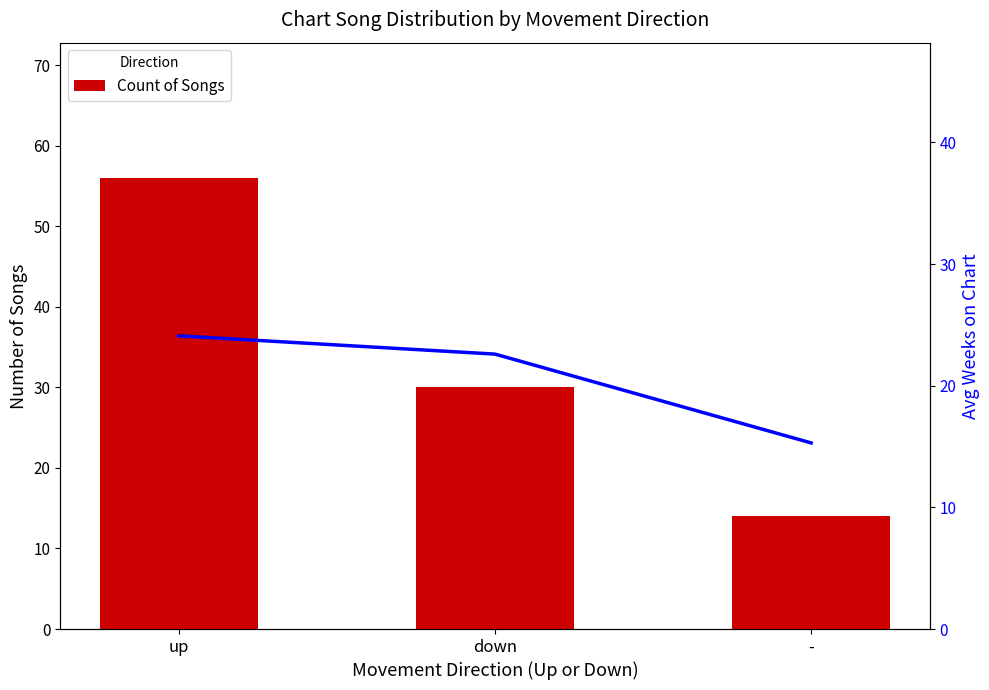

Which has a higher value, - or up?

up